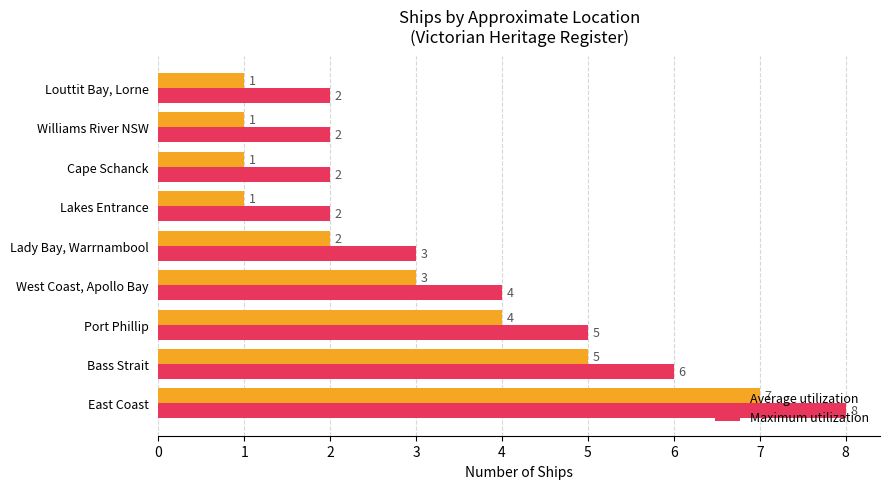

The Average utilization series shows 10 at East Coast. True or false?

False